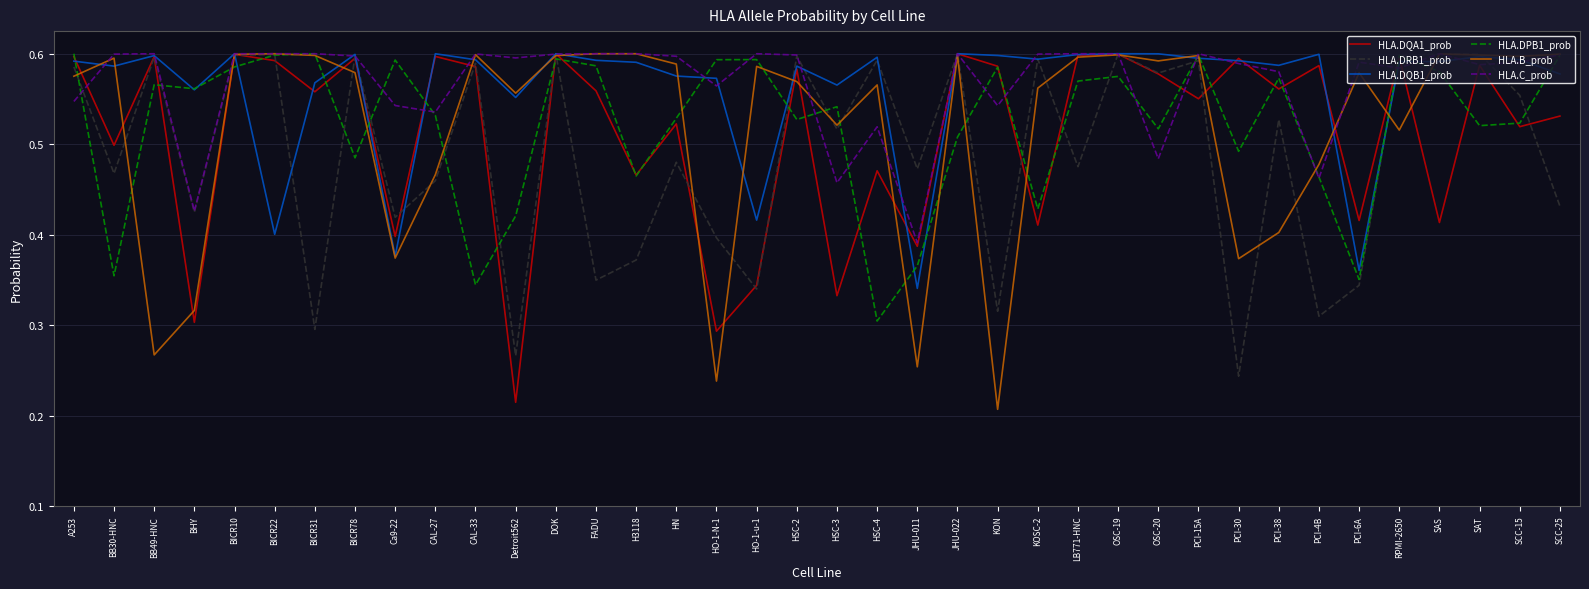

What are all the series names shown in the legend?

HLA.DQA1_prob, HLA.DRB1_prob, HLA.DQB1_prob, HLA.DPB1_prob, HLA.B_prob, HLA.C_prob